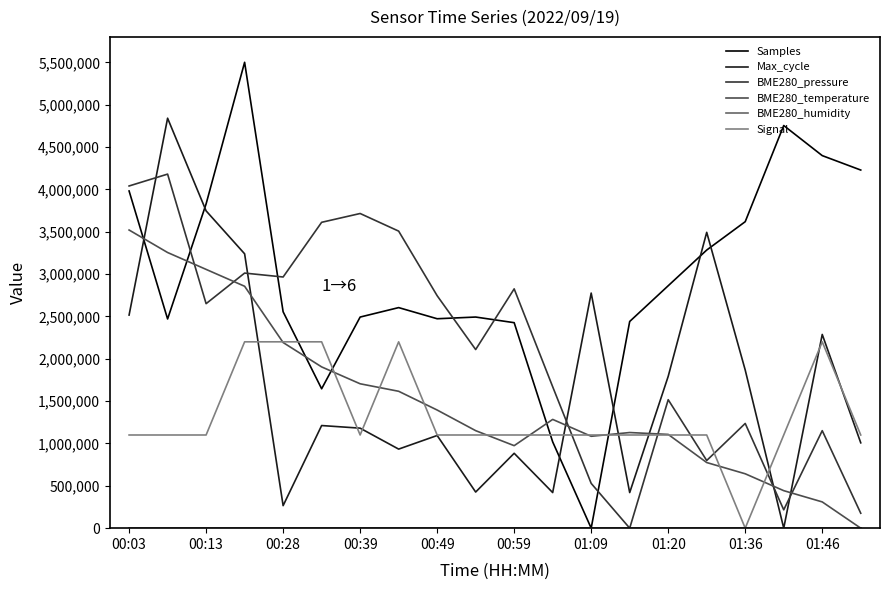

What is the maximum value shown in the chart?

5500000.0